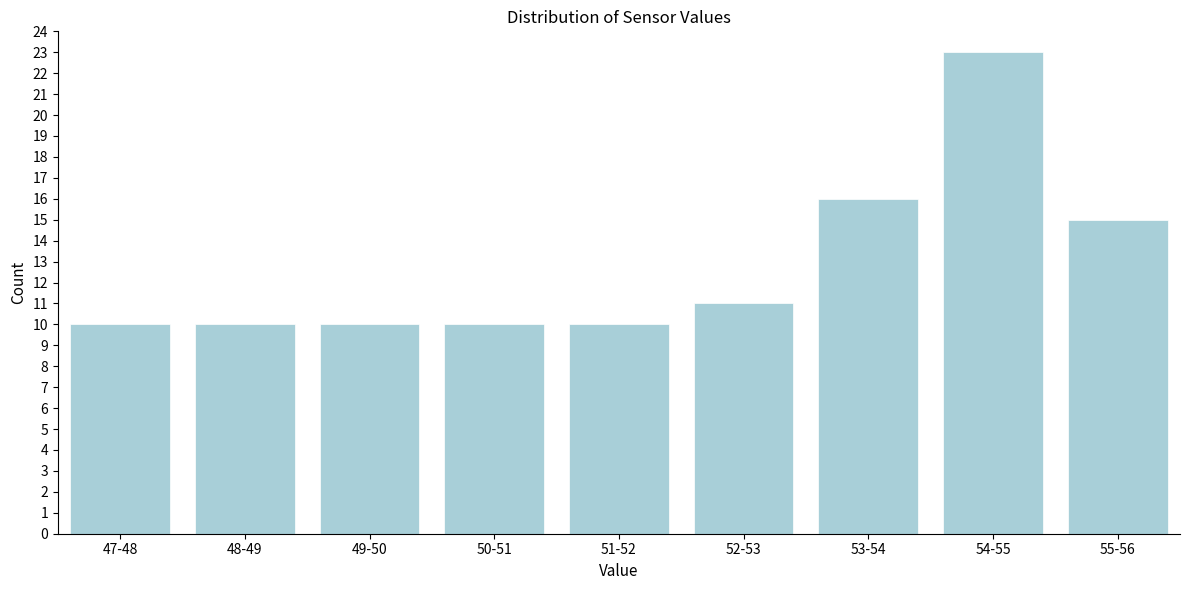

Reading left to right, list all the values displayed in this chart.

47-48=10	48-49=10	49-50=10	50-51=10	51-52=10	52-53=11	53-54=16	54-55=23	55-56=15